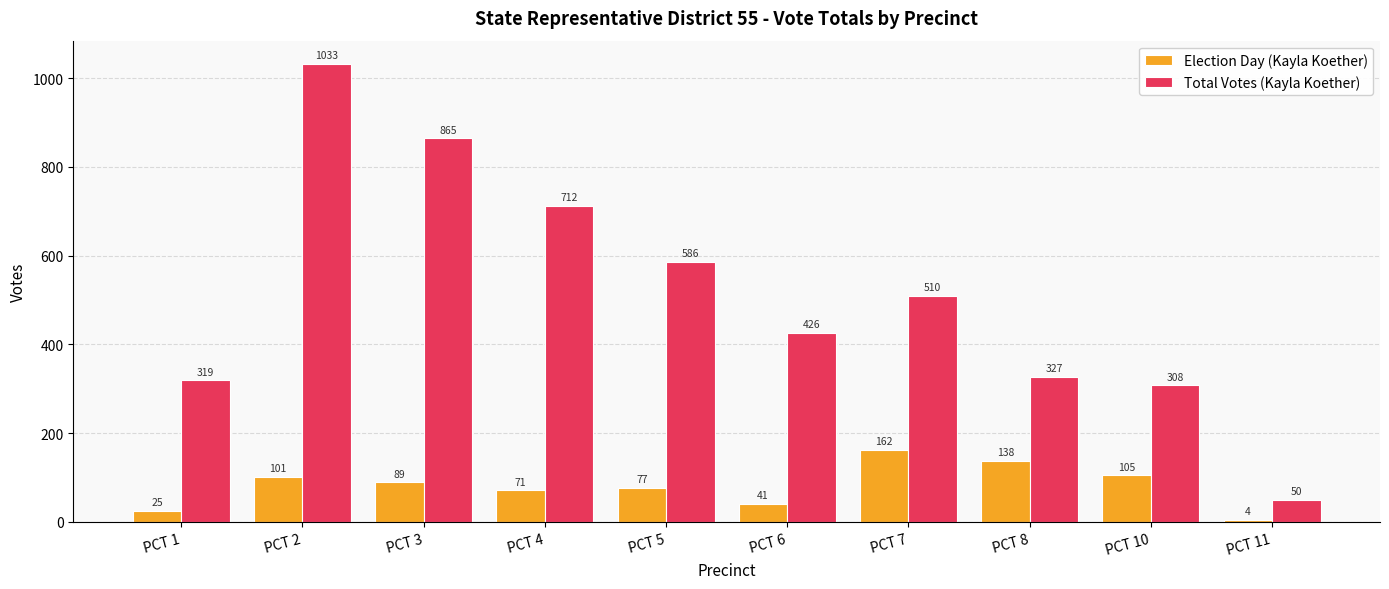

How many categories are shown in the chart?

10